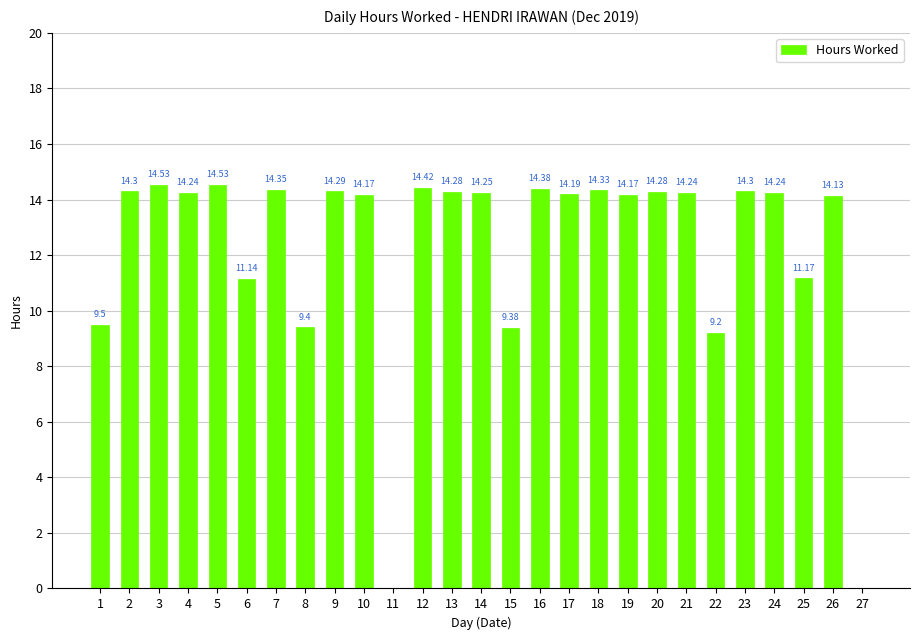

Does the chart contain stacked bars?

No